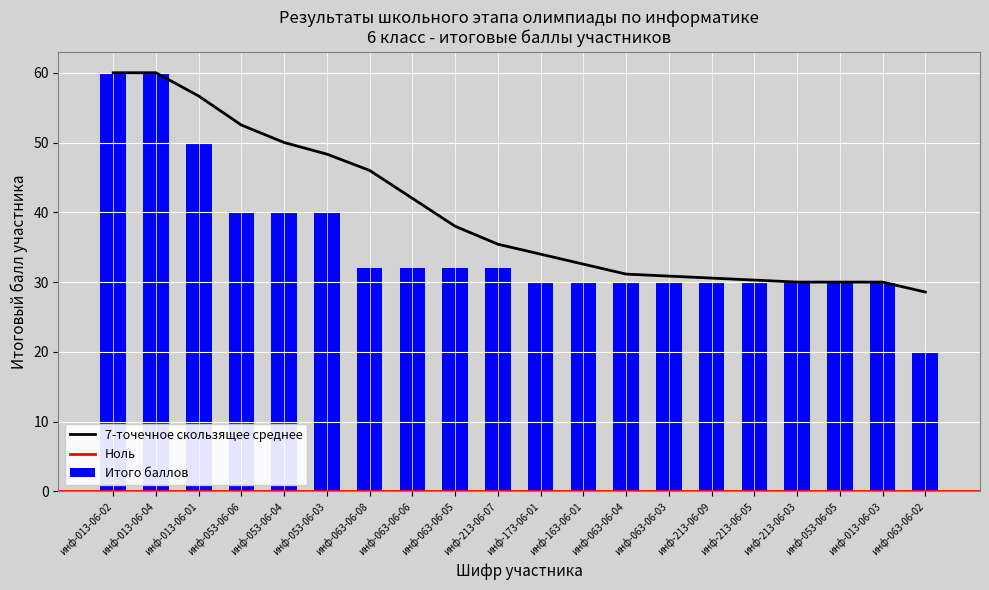

What is the sum of the values at инф-063-06-04 and инф-063-06-08?

62